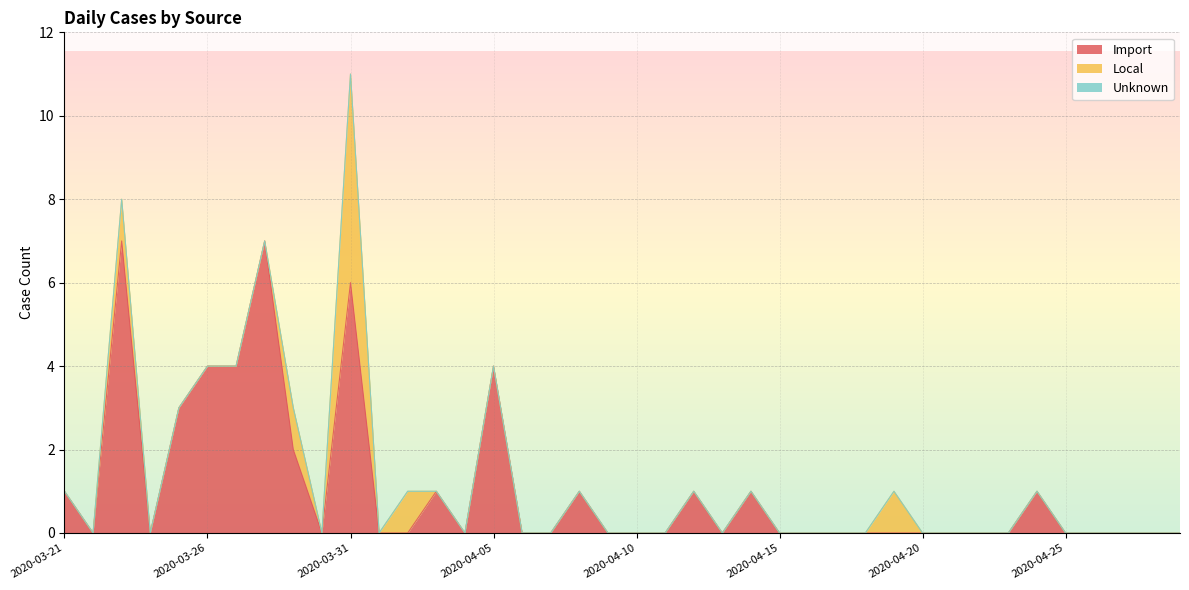

True or false: Unknown has more than 2 interior local peaks.

False